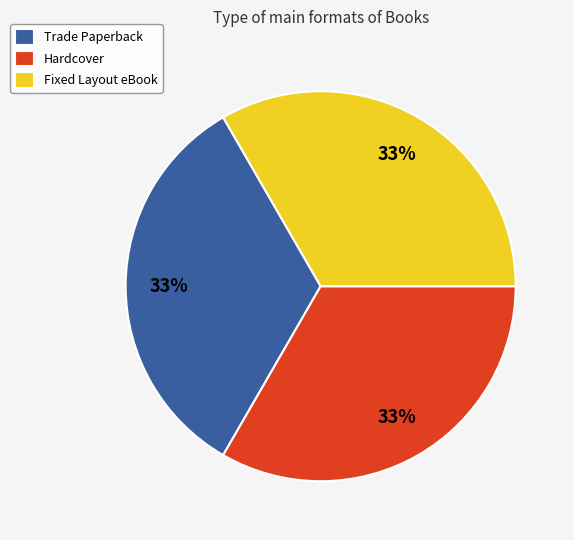

Do Fixed Layout eBook and Trade Paperback together represent more than half of the pie?

Yes